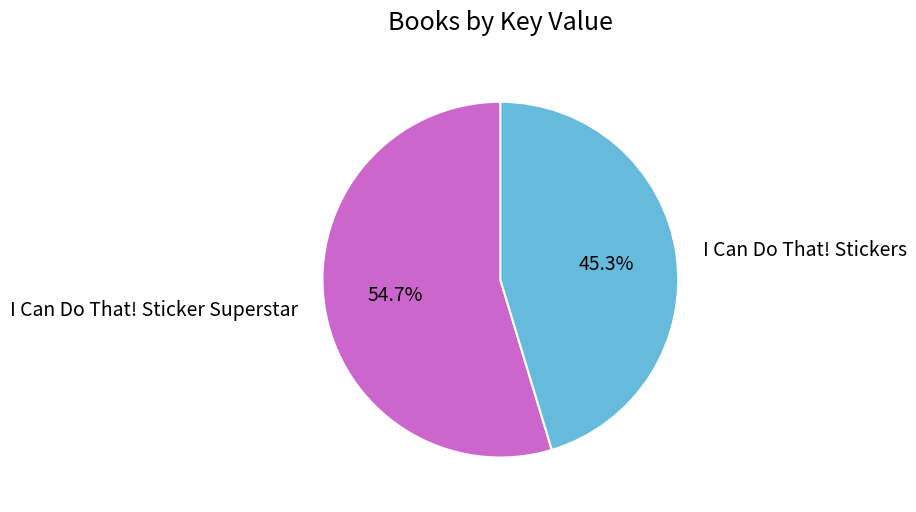

Is it true that I Can Do That! Stickers is 31% of the pie?

False